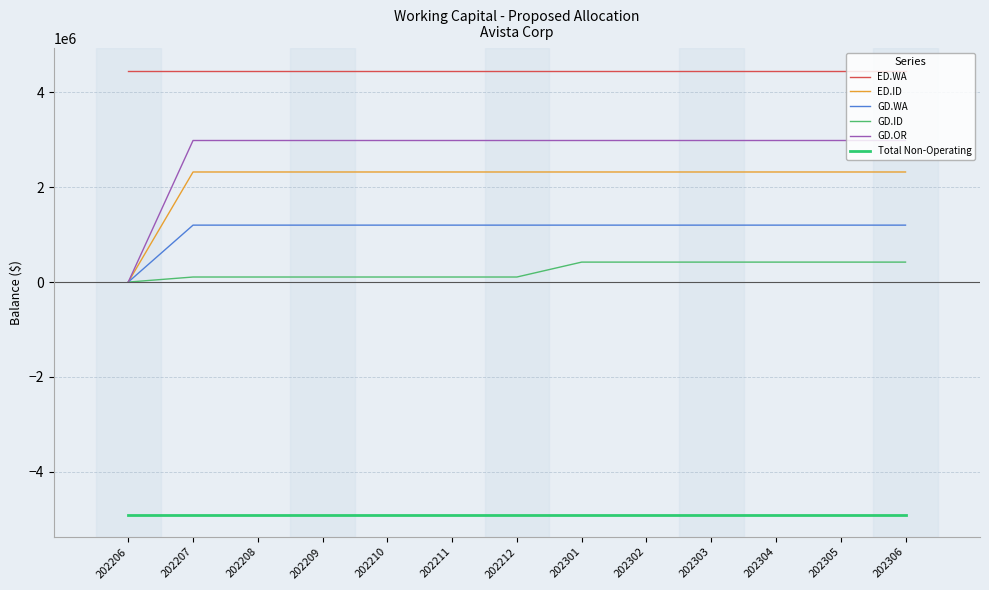

Reading left to right, what are all the values shown in this chart?

ED.WA: 202206=4460861.1	202207=4460861.1	202208=4460861.1	202209=4460861.1	202210=4460861.1	202211=4460861.1	202212=4460861.1	202301=4460861.1	202302=4460861.1	202303=4460861.1	202304=4460861.1	202305=4460861.1	202306=4460861.1
ED.ID: 202206=0.0	202207=2321211.0	202208=2321211.0	202209=2321211.0	202210=2321211.0	202211=2321211.0	202212=2321211.0	202301=2321211.0	202302=2321211.0	202303=2321211.0	202304=2321211.0	202305=2321211.0	202306=2321211.0
GD.WA: 202206=0.0	202207=1200554.9	202208=1200554.9	202209=1200554.9	202210=1200554.9	202211=1200554.9	202212=1200554.9	202301=1200554.9	202302=1200554.9	202303=1200554.9	202304=1200554.9	202305=1200554.9	202306=1200554.9
GD.ID: 202206=0.0	202207=106542.1	202208=106542.1	202209=106542.1	202210=106542.1	202211=106542.1	202212=106542.1	202301=420926.4	202302=420926.4	202303=420926.4	202304=420926.4	202305=420926.4	202306=420926.4
GD.OR: 202206=0.0	202207=2985035.9	202208=2985035.9	202209=2985035.9	202210=2985035.9	202211=2985035.9	202212=2985035.9	202301=2985035.9	202302=2985035.9	202303=2985035.9	202304=2985035.9	202305=2985035.9	202306=2985035.9
Total Non-Operating: 202206=-4904617.0	202207=-4904617.0	202208=-4904617.0	202209=-4904617.0	202210=-4904617.0	202211=-4904617.0	202212=-4904617.0	202301=-4904617.0	202302=-4904617.0	202303=-4904617.0	202304=-4904617.0	202305=-4904617.0	202306=-4904617.0